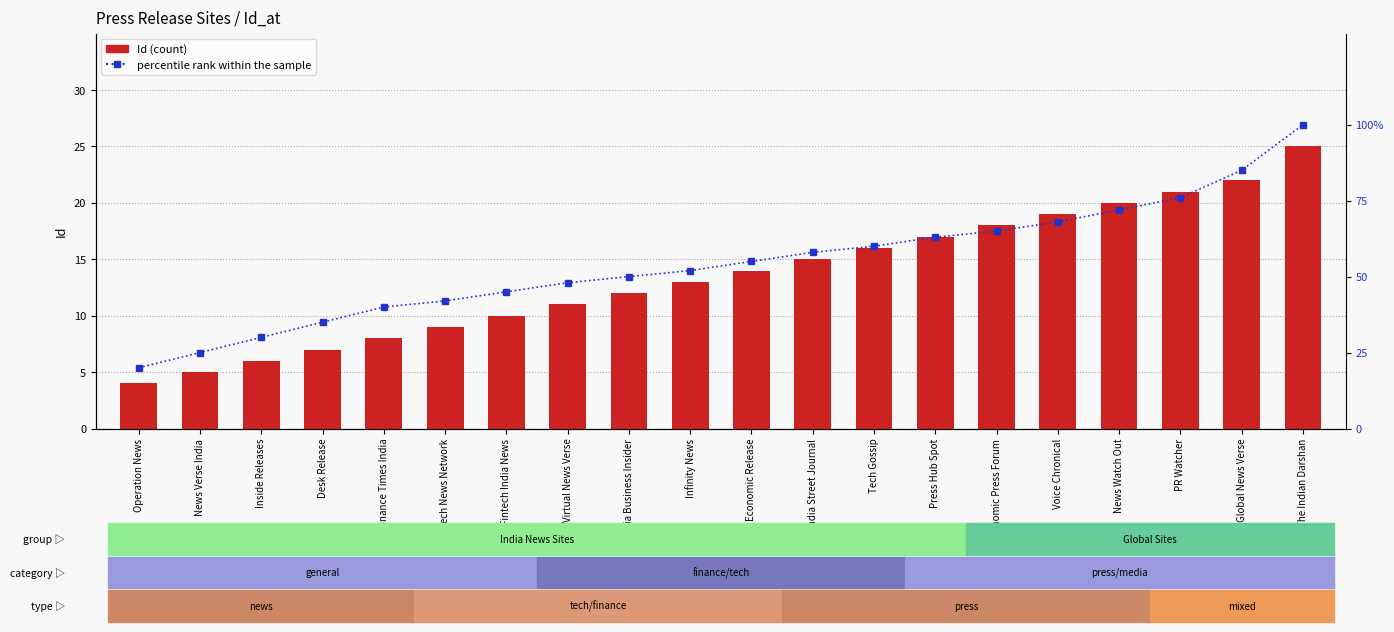

What is the difference between the second highest and minimum values in the percentile rank within the sample series?

65